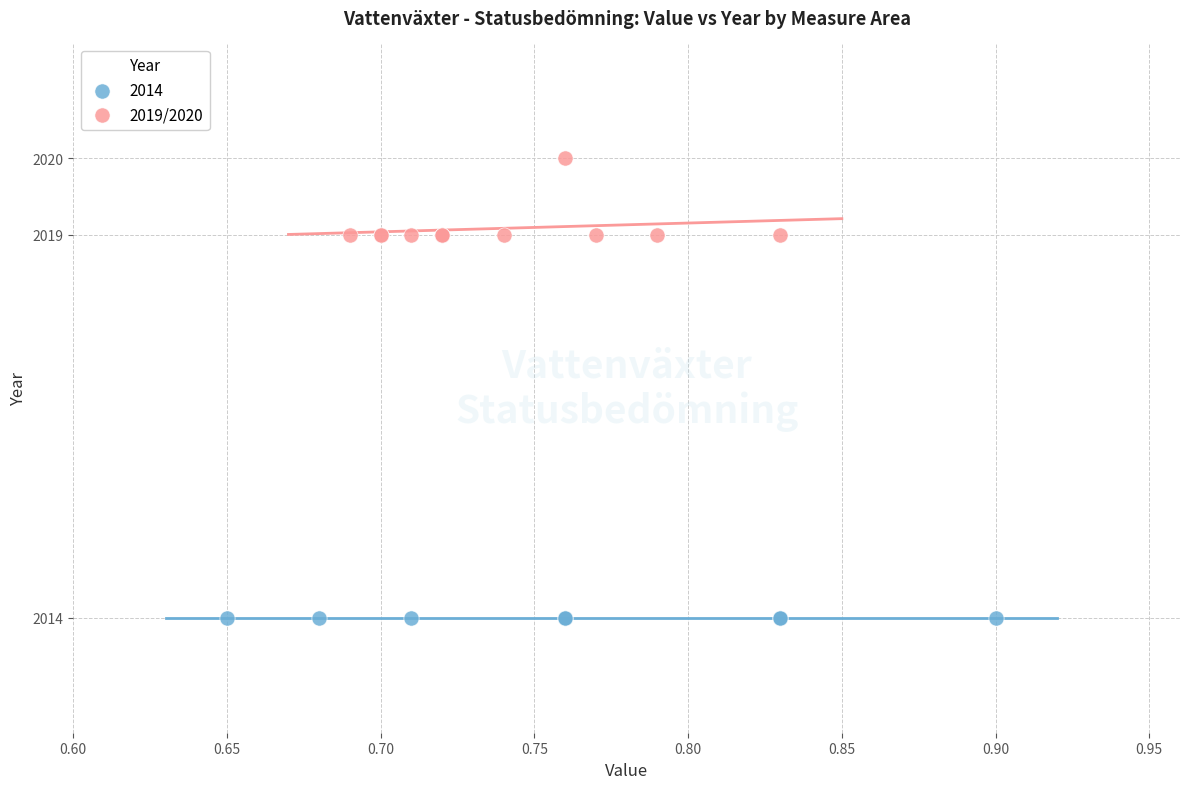

Which series reaches the minimum Y coordinate?

2014